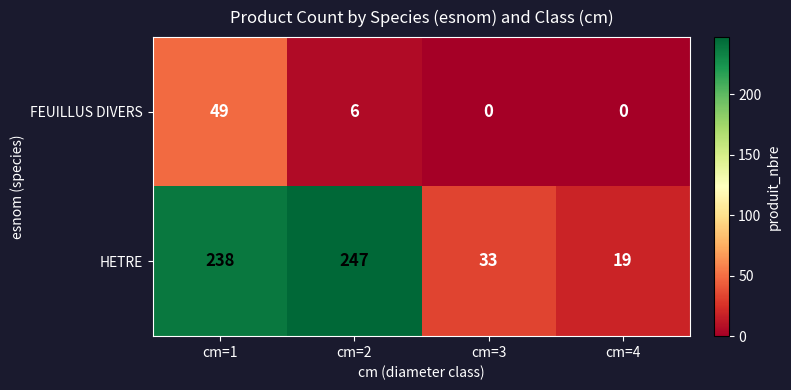

Between cm=2 and cm=4, which series saw the biggest shift?

HETRE